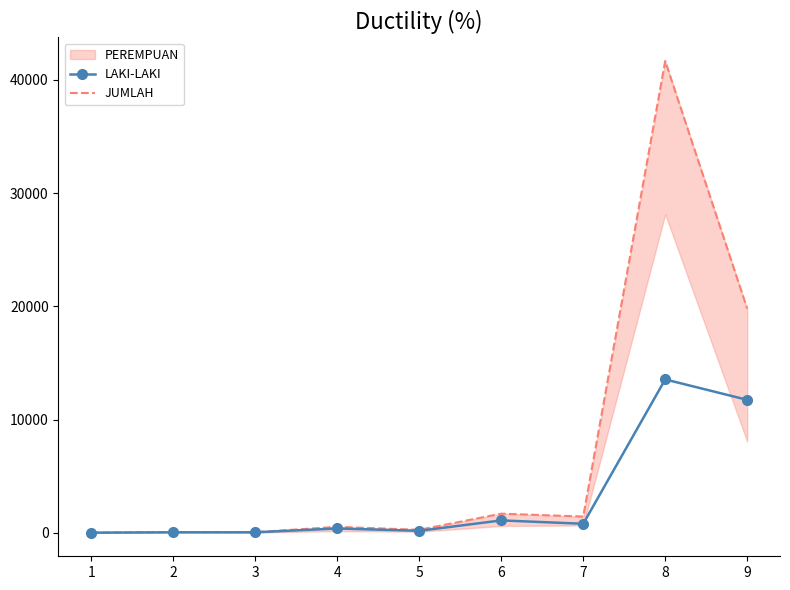

What is the average value of the LAKI-LAKI series?

3085